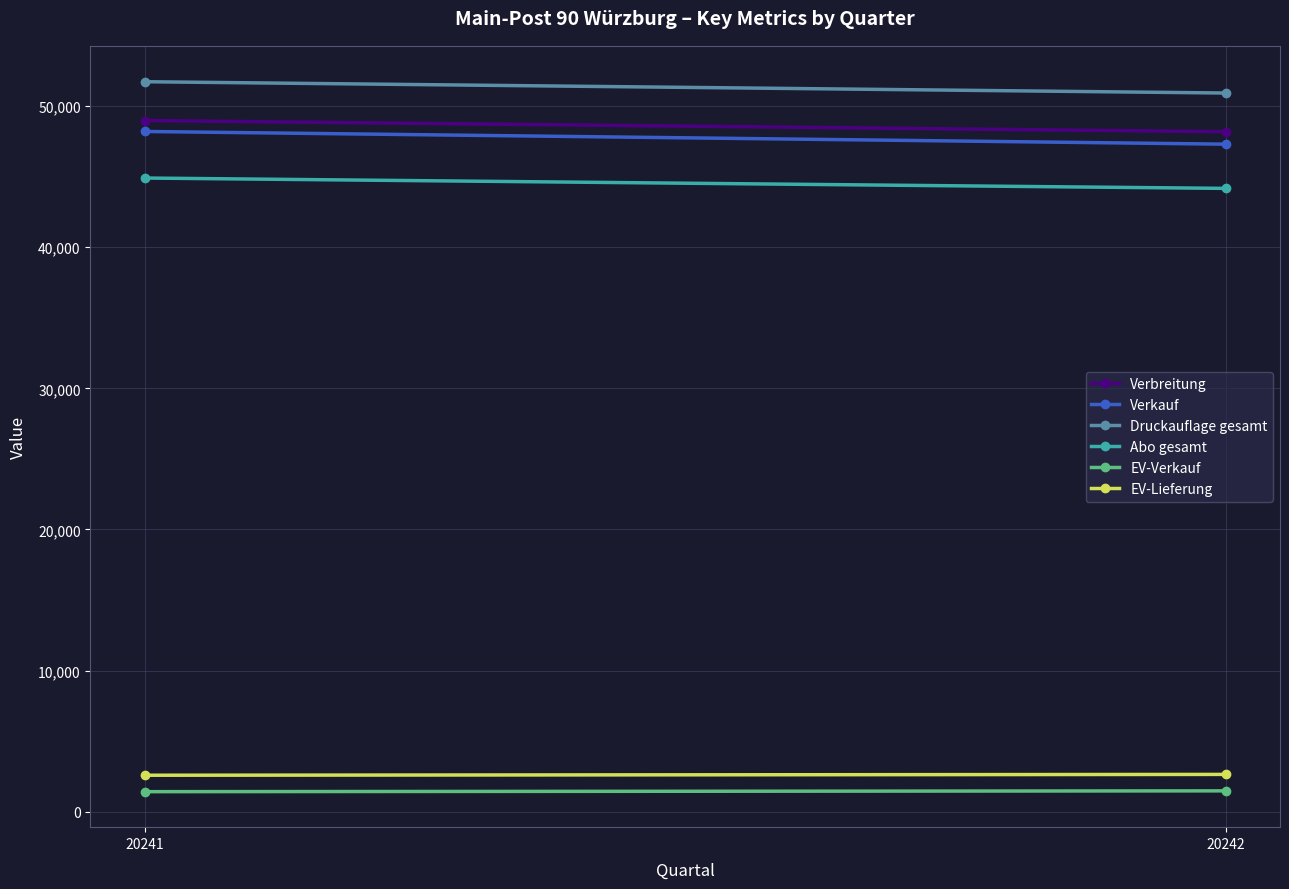

True or false: Verkauf has a value of 48194 at 20241.

True